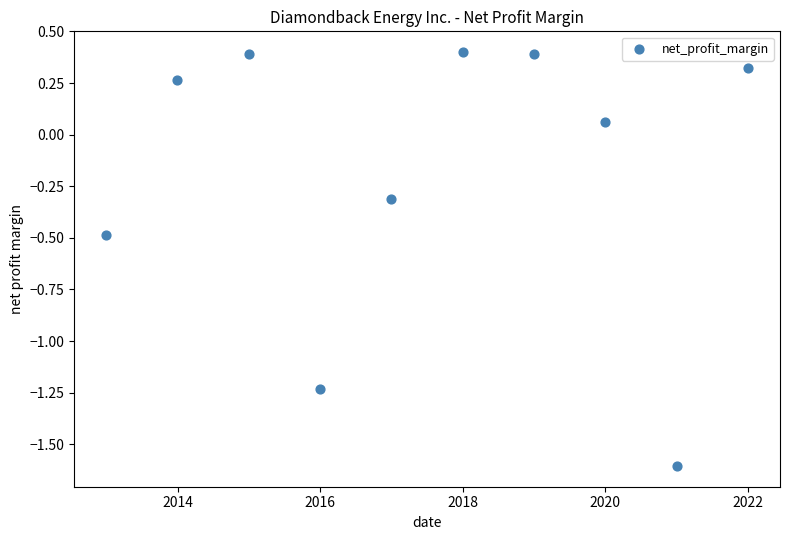

What is the range of X values (max minus min)?

3287.0